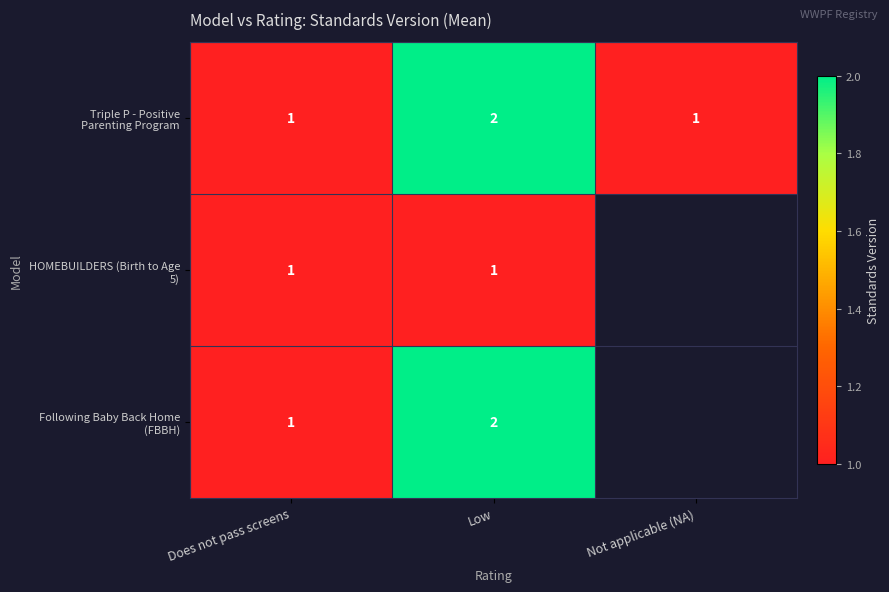

At how many categories does at least one series exceed 1?

1